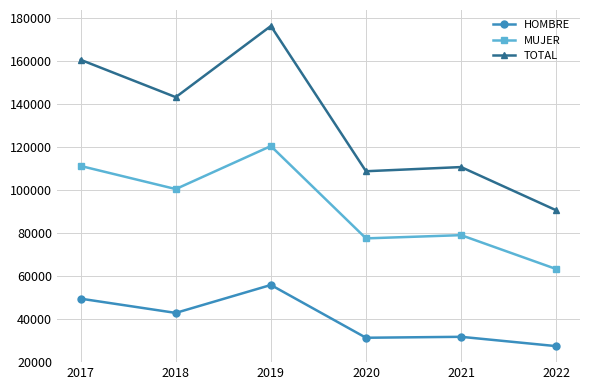

How many interior local valleys does the MUJER series have?

2